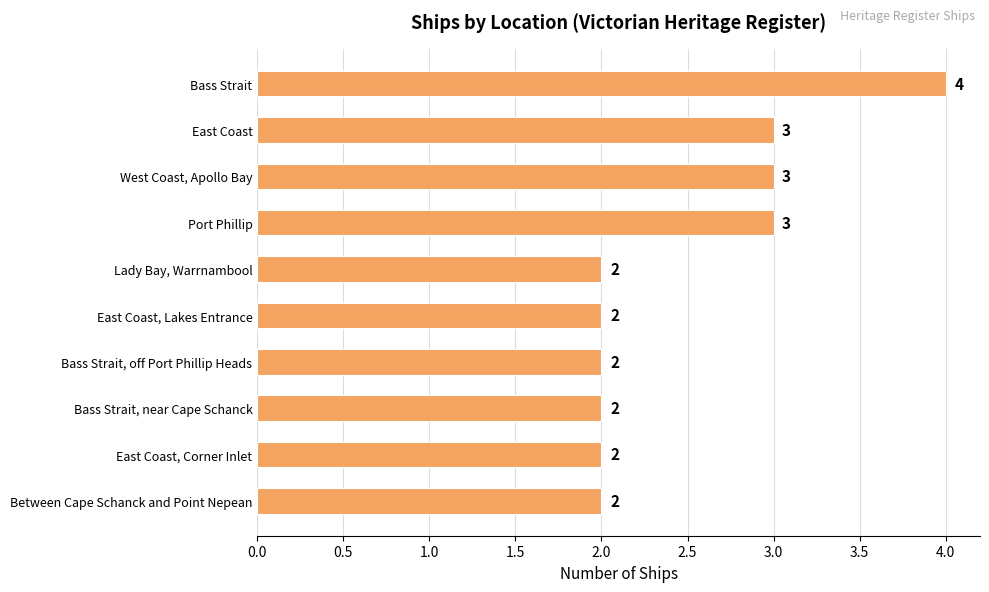

Which label corresponds to the largest value in the chart?

Bass Strait